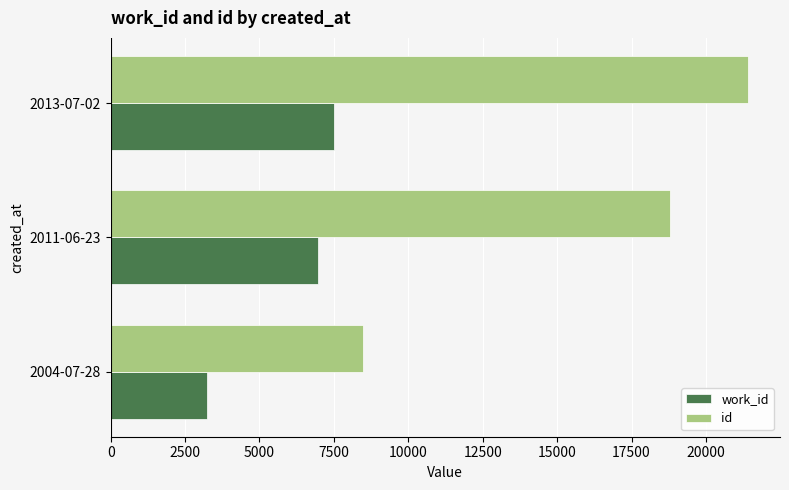

At which category does the chart reach its peak across all series?

2013-07-02